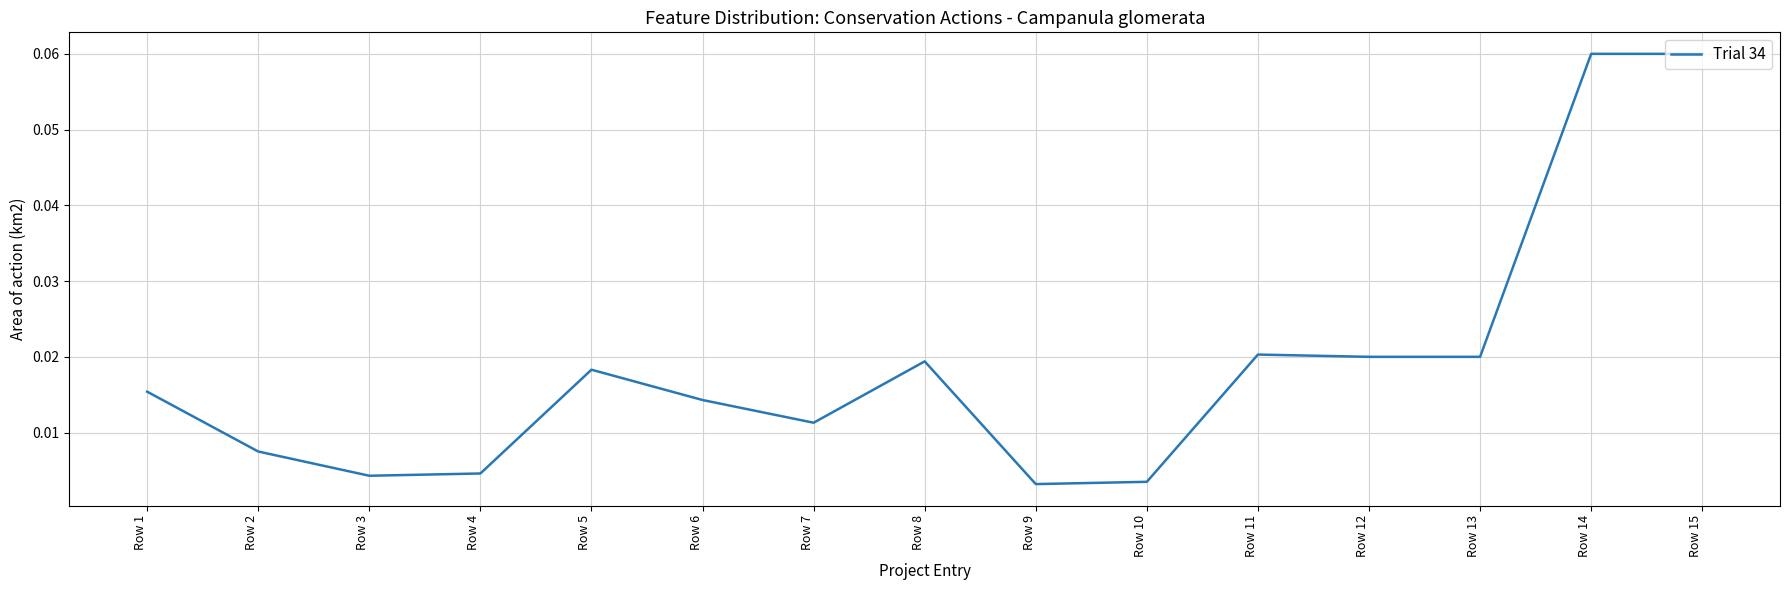

Which has a higher value, Row 11 or Row 6?

Row 11